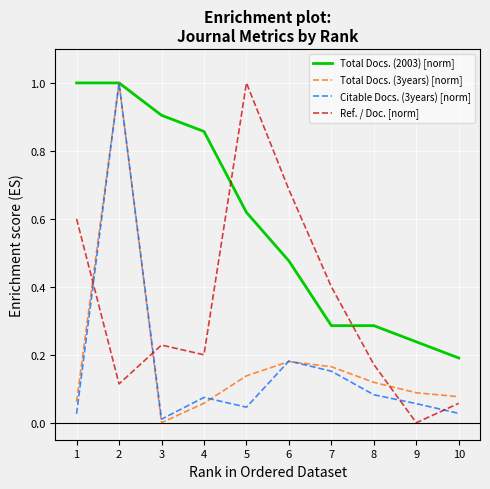

What is the sum of the Total Docs. (2003) [norm] values at 7 and 1?

1.3